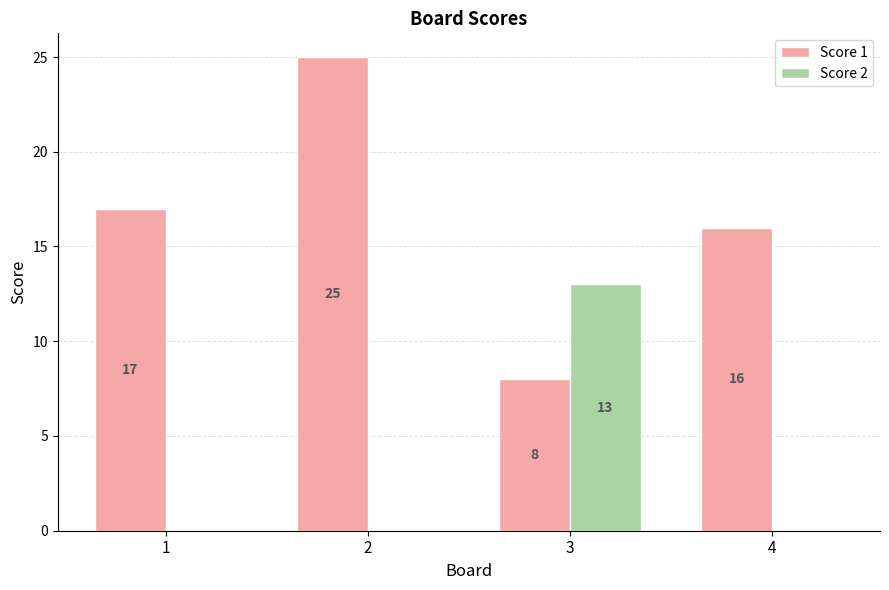

Between 2 and 3, which series saw the biggest shift?

Score 1